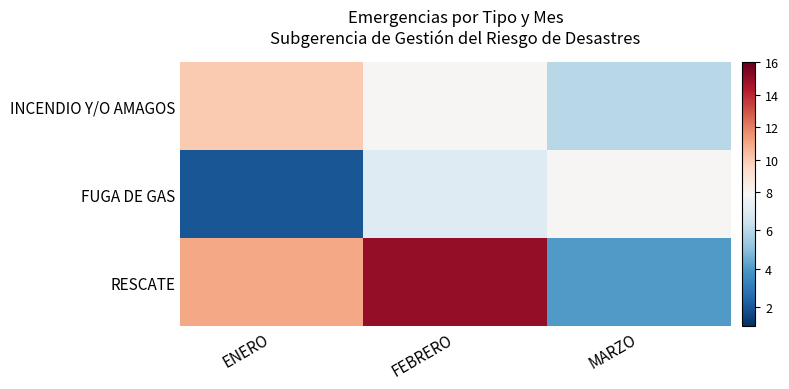

Rank the series at ENERO from lowest to highest value.

FUGA DE GAS, INCENDIO Y/O AMAGOS, RESCATE